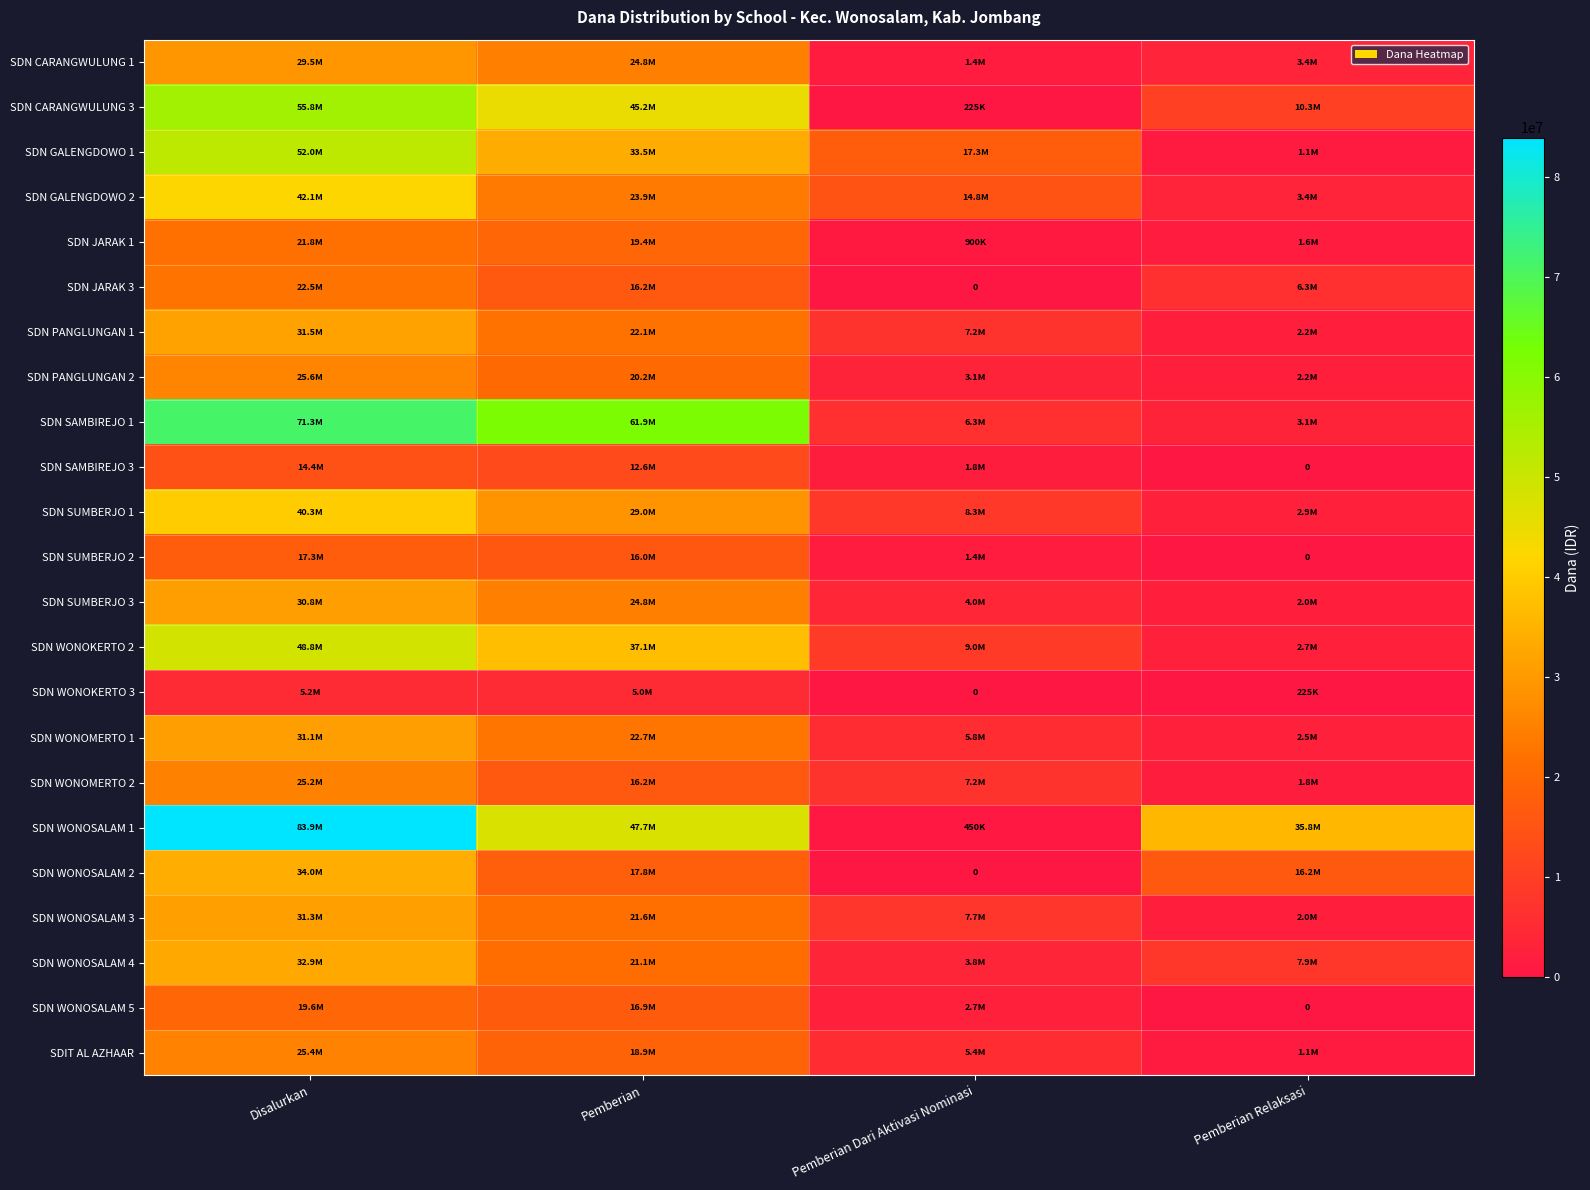

What is the difference between the second highest and second lowest values in the SDN SAMBIREJO 1 series?

55575000